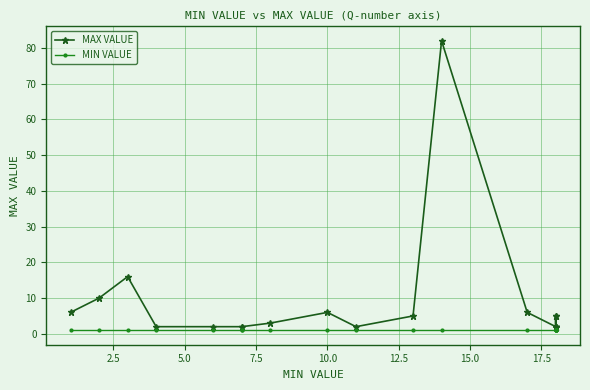

True or false: MIN VALUE and MAX VALUE cross at least once.

False